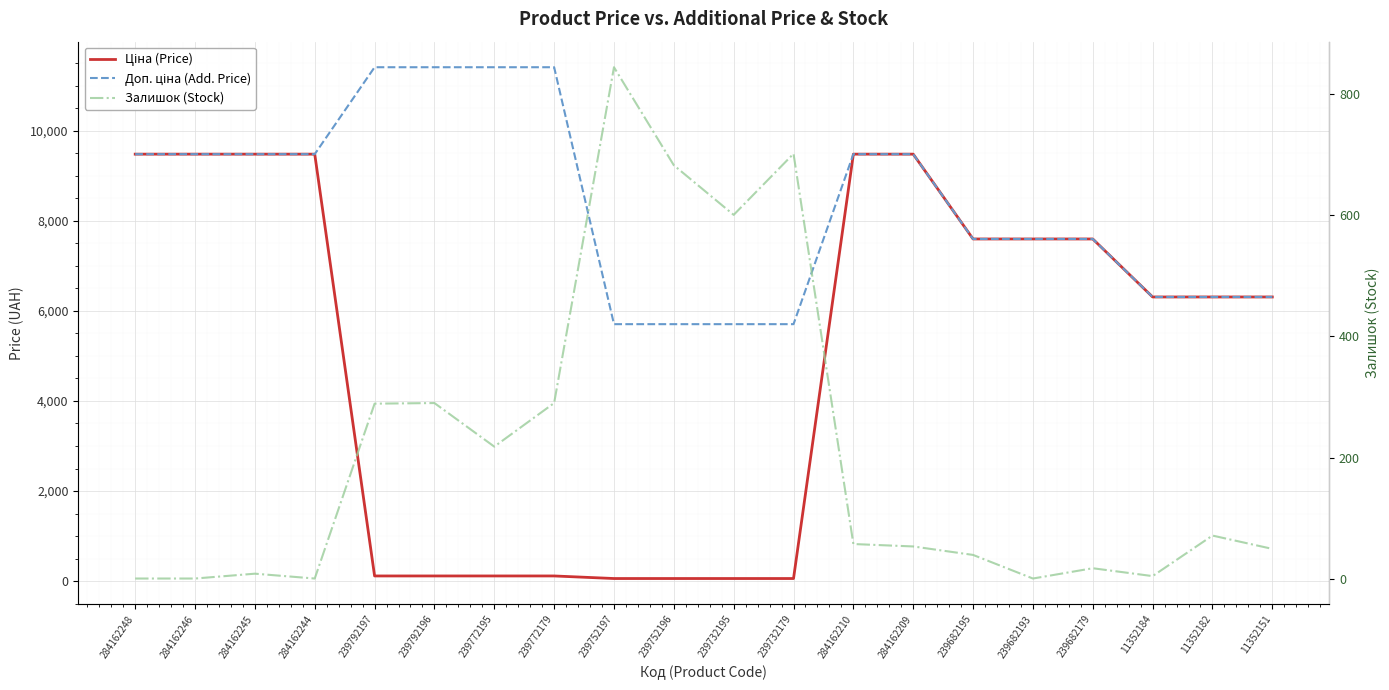

At which category does the chart reach its minimum across all series?

284162248